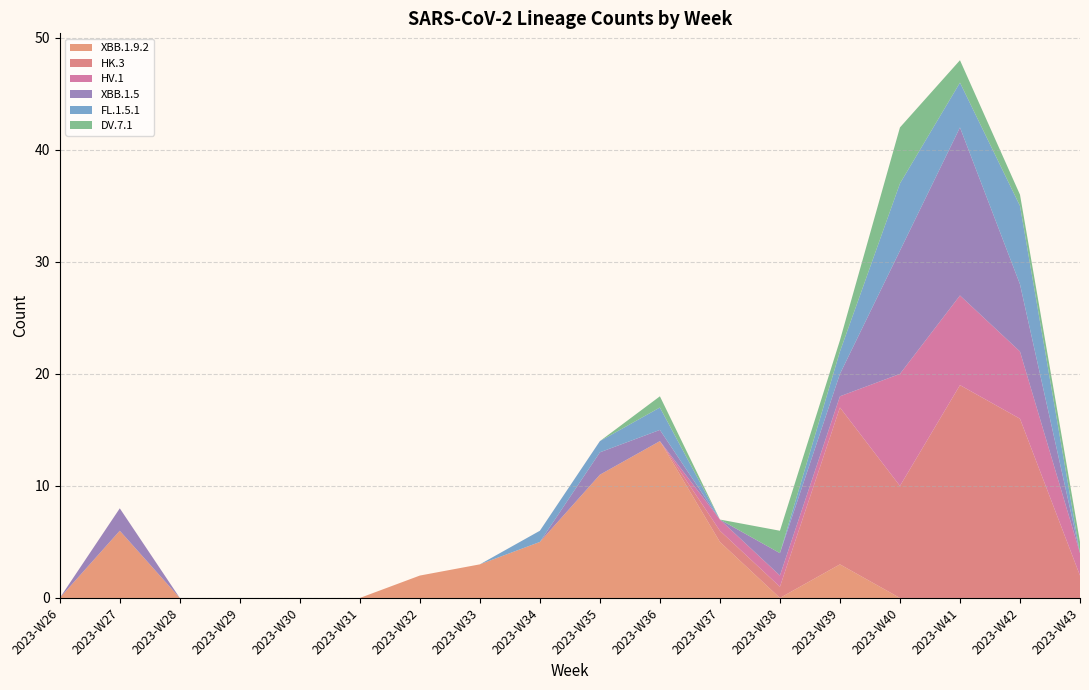

Reading left to right, transcribe all the data shown in this chart.

XBB.1.9.2: 0	6	0	0	0	0	2	3	5	11	14	5	0	3	0	0	0	0
HK.3: 0	0	0	0	0	0	0	0	0	0	0	1	1	14	10	19	16	2
HV.1: 0	0	0	0	0	0	0	0	0	0	0	1	1	1	10	8	6	2
XBB.1.5: 0	2	0	0	0	0	0	0	0	2	1	0	2	2	11	15	6	0
FL.1.5.1: 0	0	0	0	0	0	0	0	1	1	2	0	0	2	6	4	7	0
DV.7.1: 0	0	0	0	0	0	0	0	0	0	1	0	2	1	5	2	1	1